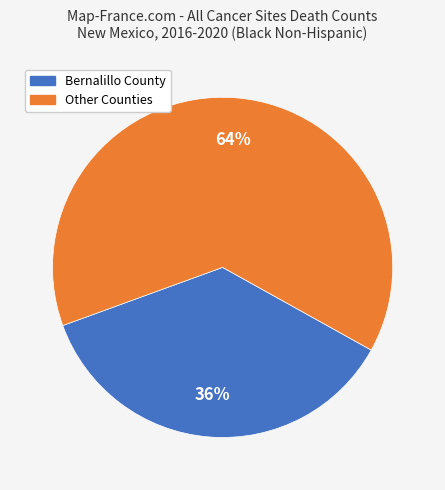

To the nearest percent, what is the average slice percentage?

50%